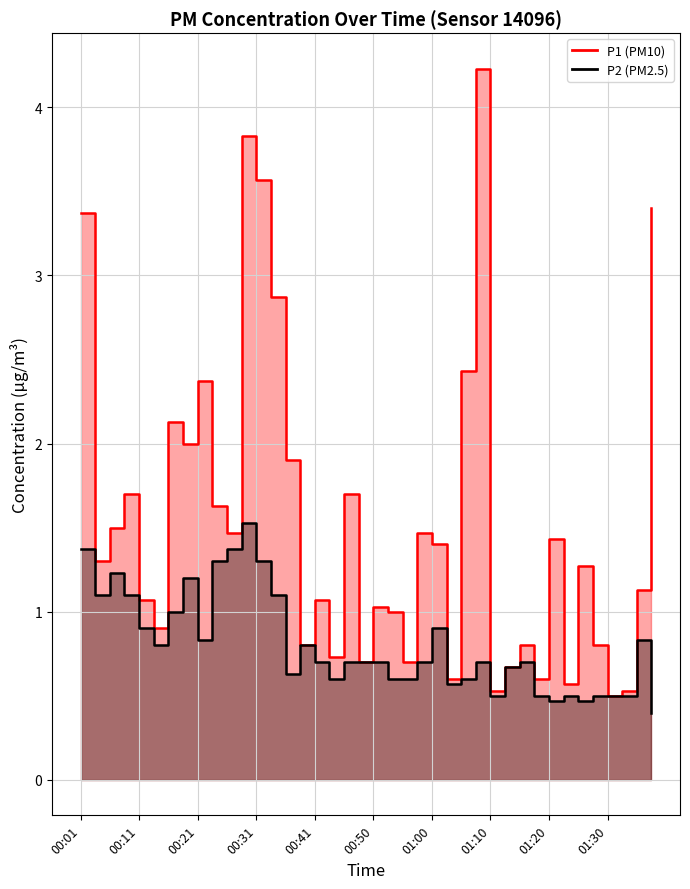

What value does the P2 (line) series have at 37?

0.5